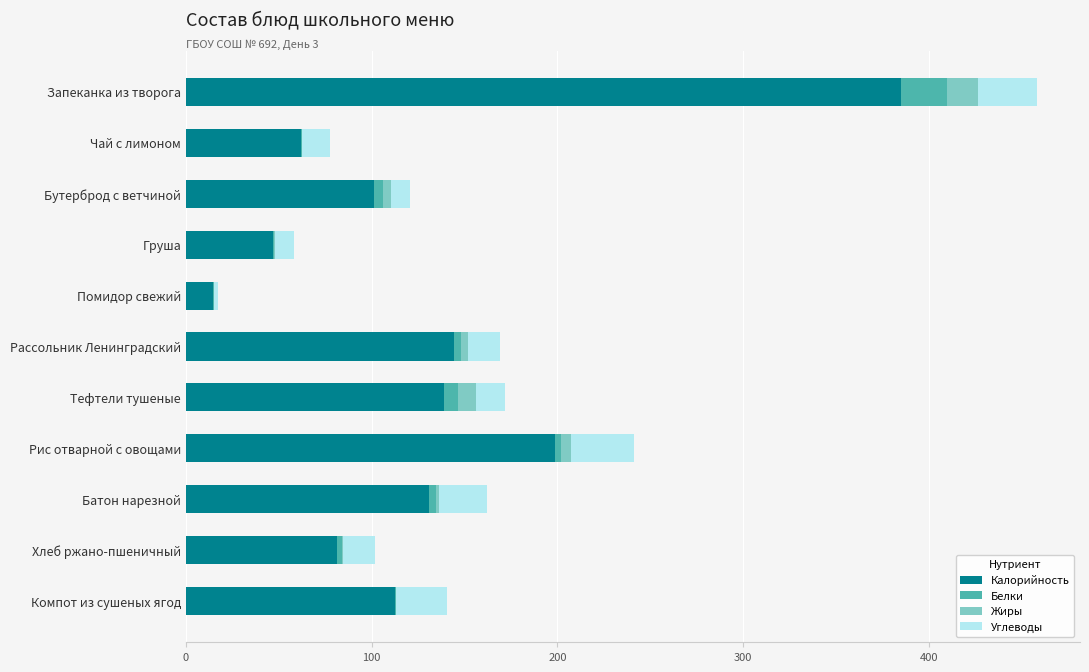

What is the maximum value for Калорийность?

385.2